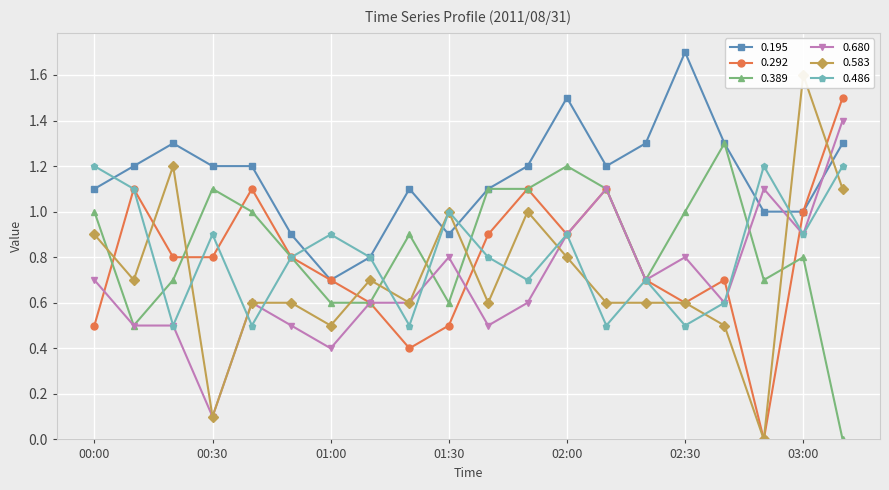

Count the number of data series in this chart.

6